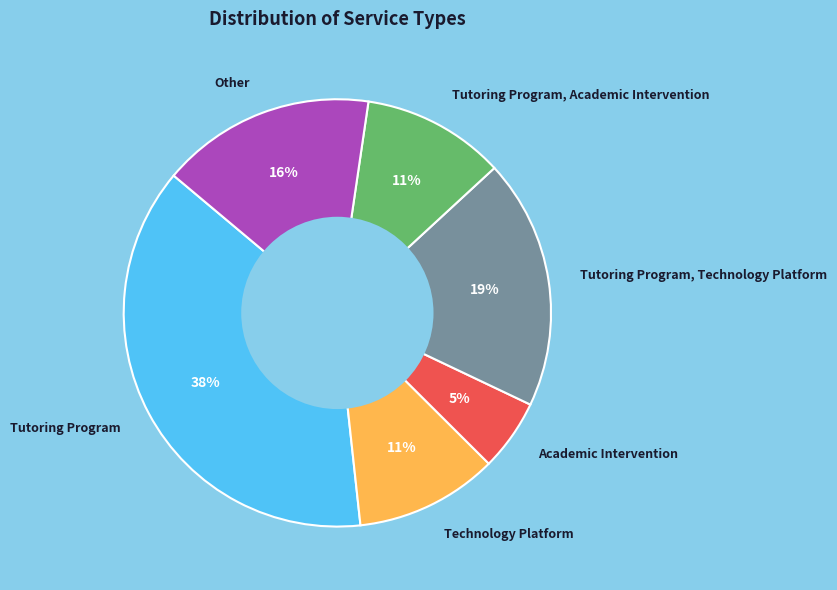

To the nearest percent, what portion does Other represent?

16%